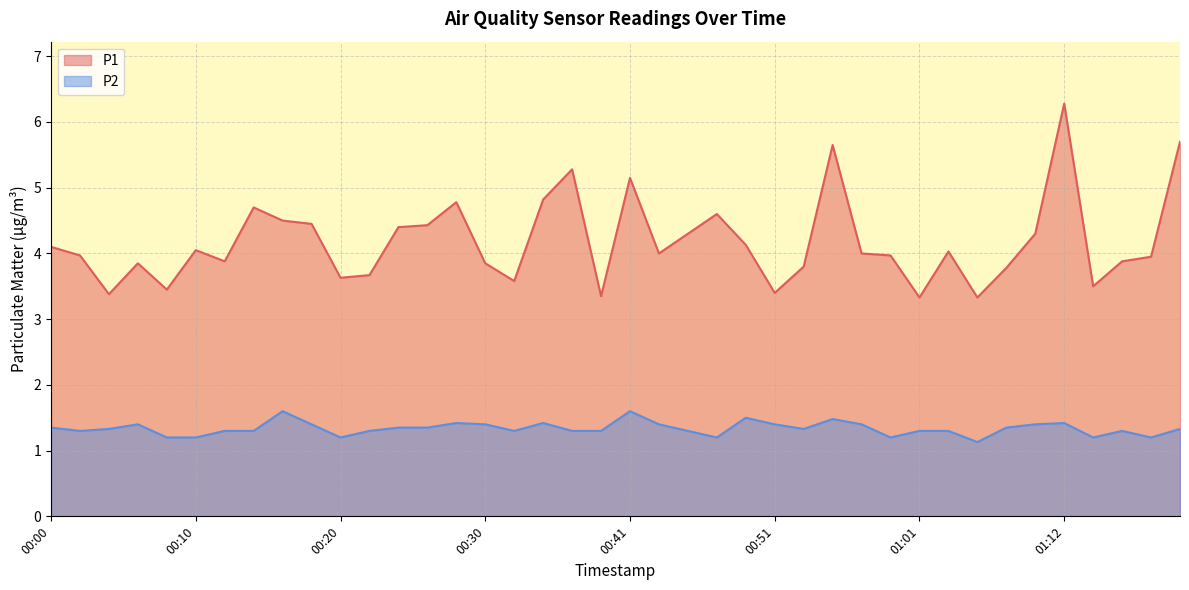

What is the average value of the P2 series?

1.3